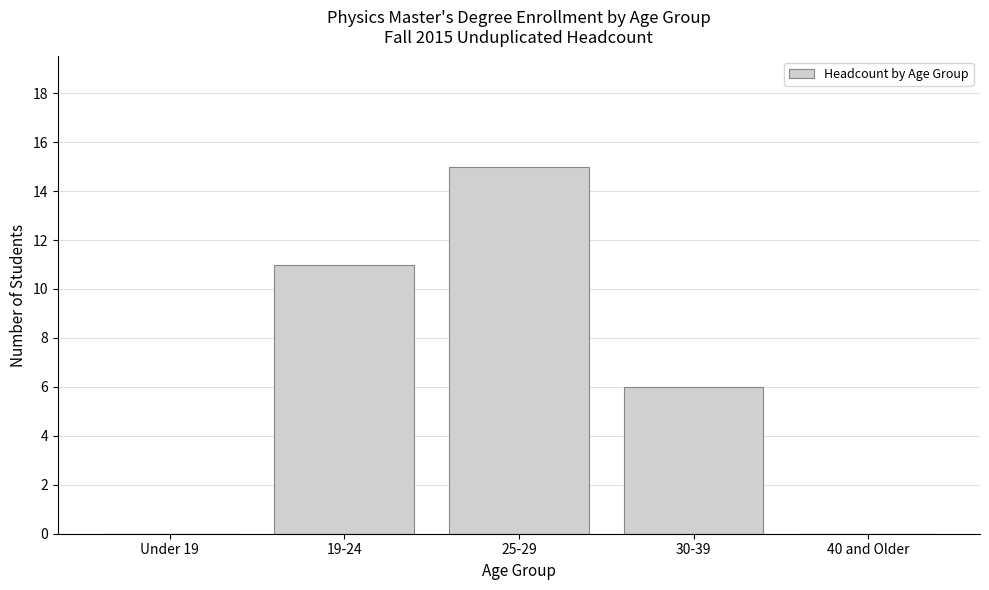

Reading left to right, transcribe all the data shown in this chart.

Under 19=0	19-24=11	25-29=15	30-39=6	40 and Older=0